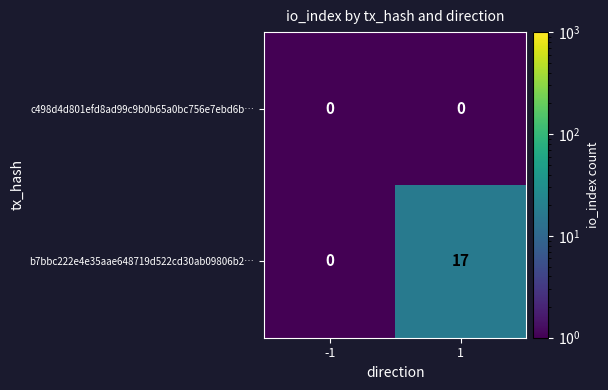

Which series has the largest total across all categories?

b7bbc222e4e35aae648719d522cd30ab09806b2…